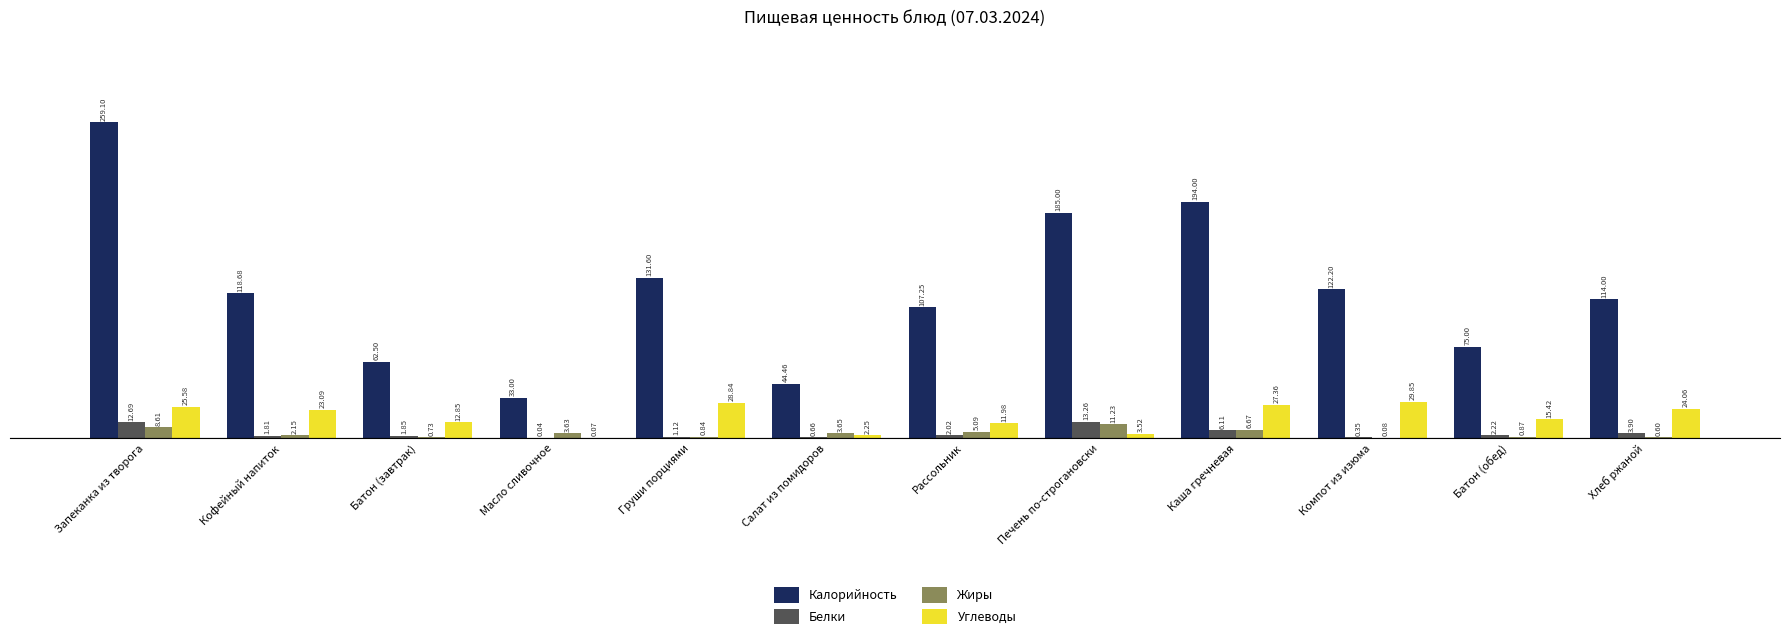

Which series changed the most between Запеканка из творога and Салат из помидоров?

Калорийность